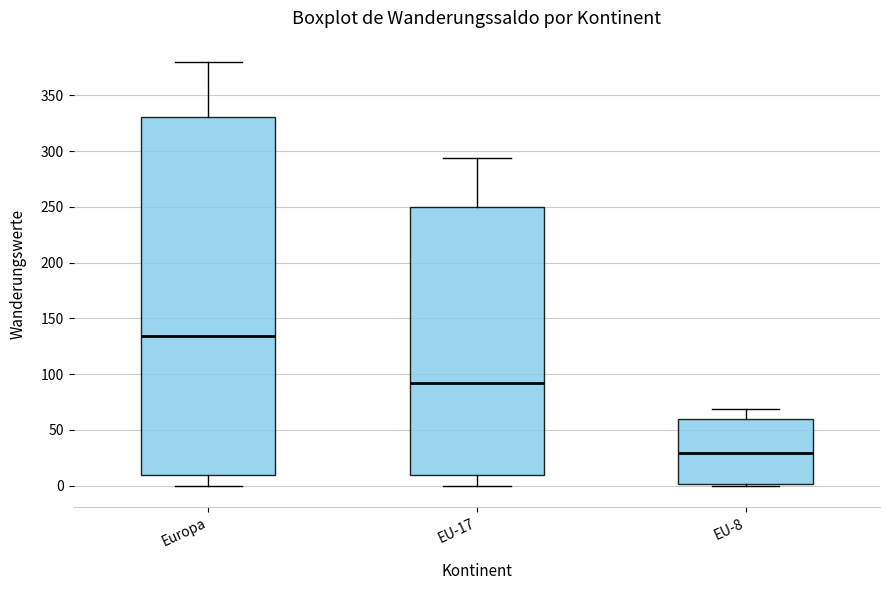

Reading left to right, read every box against the y-axis: the position of its median line, the range the box covers, and the ends of its whiskers. The values are not printed on the chart, so give them approximately, as read against the axis.

Europa: median 135, box 10 to 330, whiskers 0 to 380
EU-17: median 90, box 10 to 250, whiskers 0 to 295
EU-8: median 30, box 0 to 60, whiskers 0 to 70